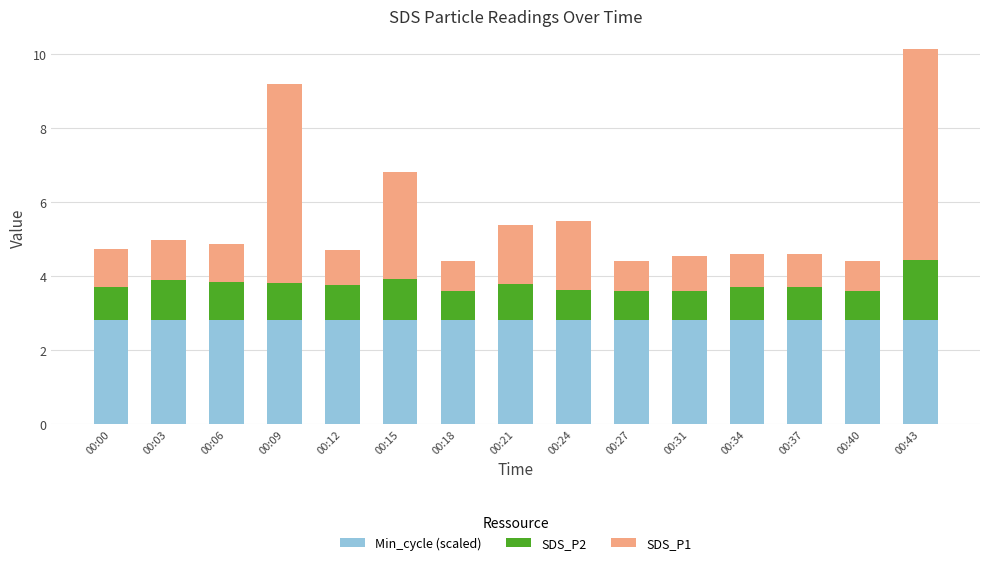

Count the number of categories in the chart.

15